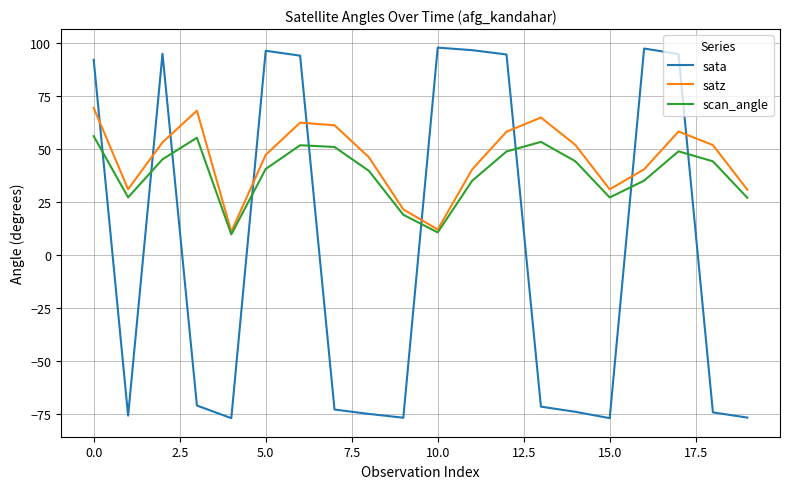

What is the minimum value for satz?

10.8